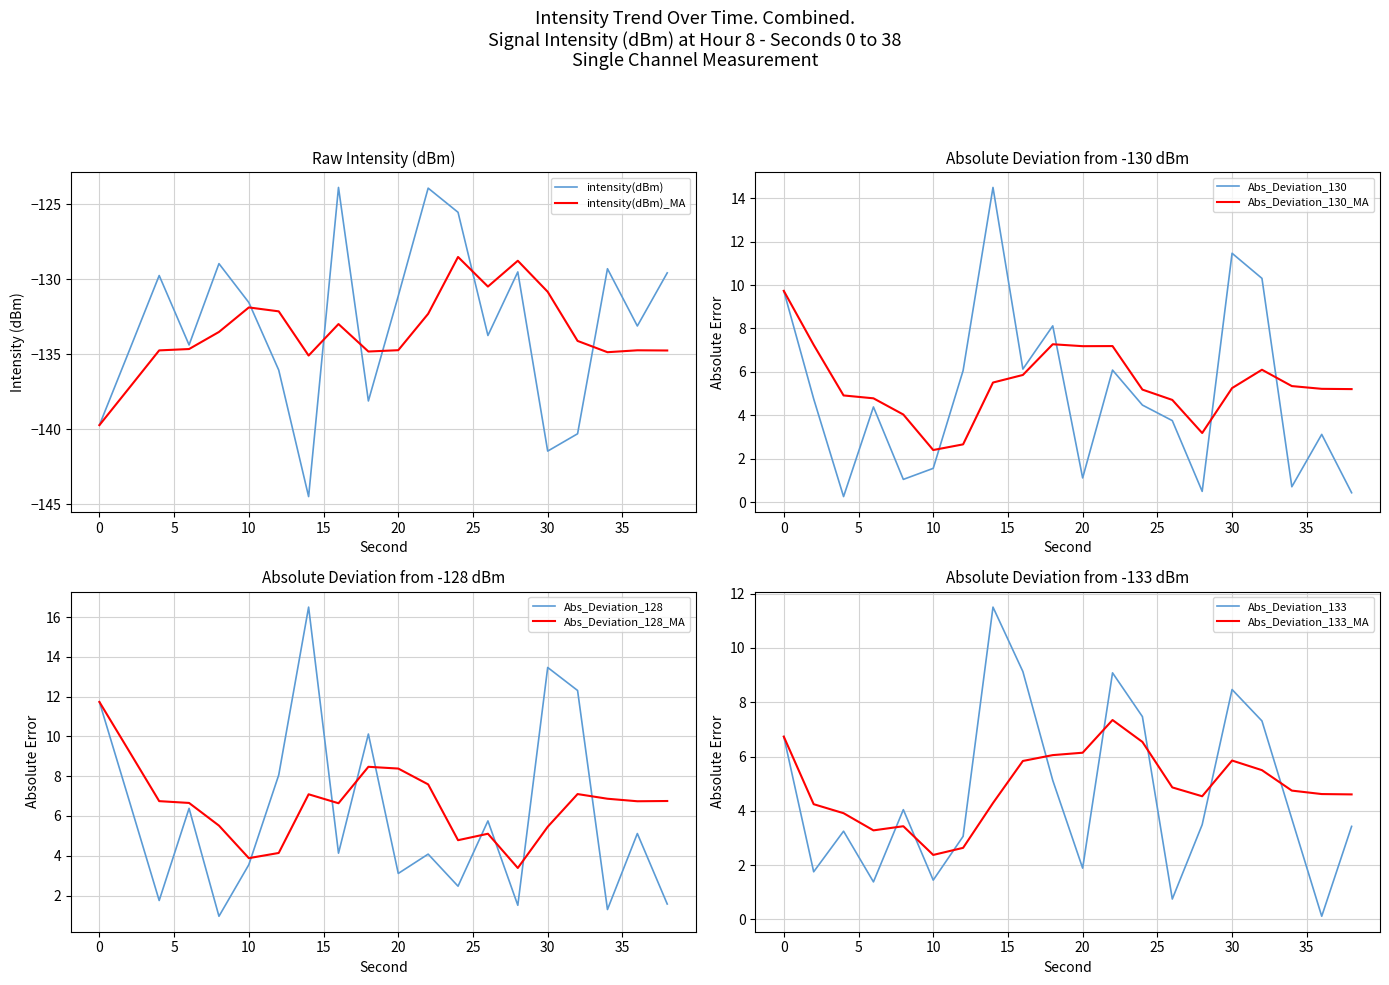

Reading left to right, transcribe all the data shown in this chart.

-139.7	-134.8	-129.7	-134.4	-129.0	-131.6	-136.1	-144.5	-123.9	-138.1	-131.1	-123.9	-125.5	-133.8	-129.5	-141.5	-140.3	-129.3	-133.1	-129.6